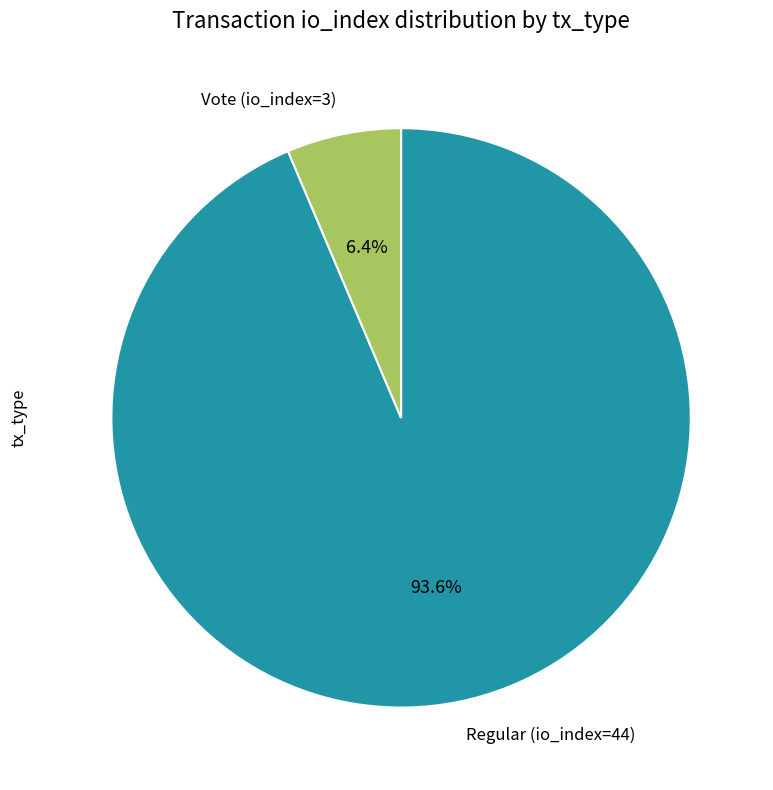

To the nearest percent, what is the average slice percentage?

50%